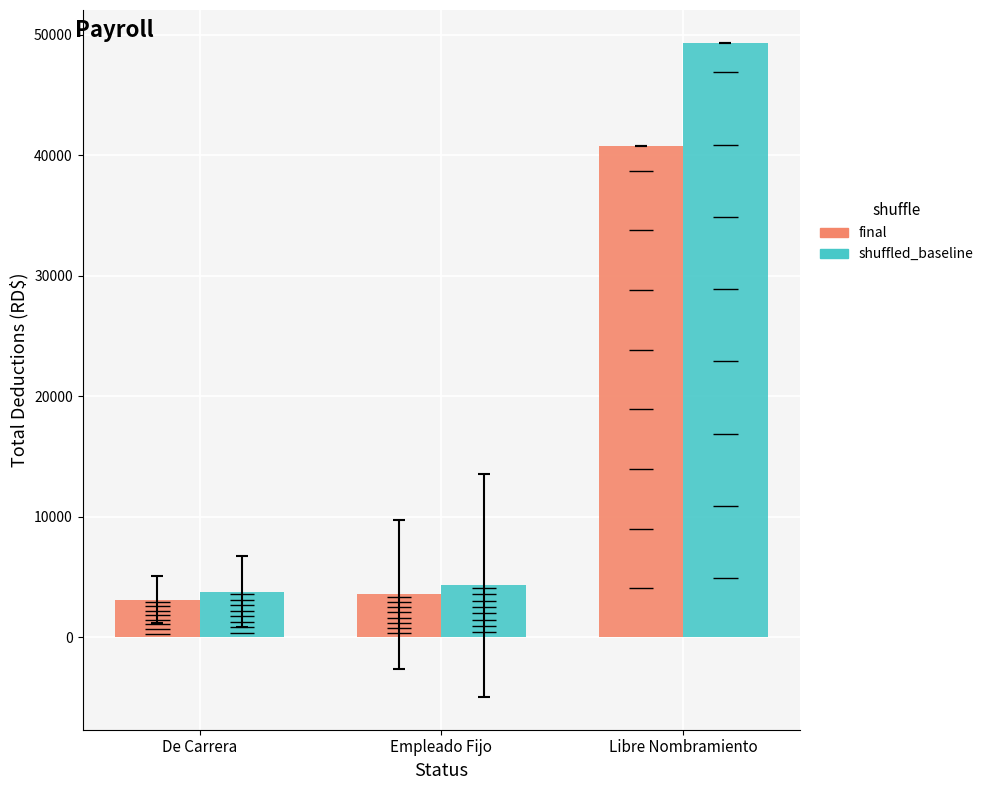

What is the sum of the shuffled_baseline values at Libre Nombramiento and Empleado Fijo?

53644.3